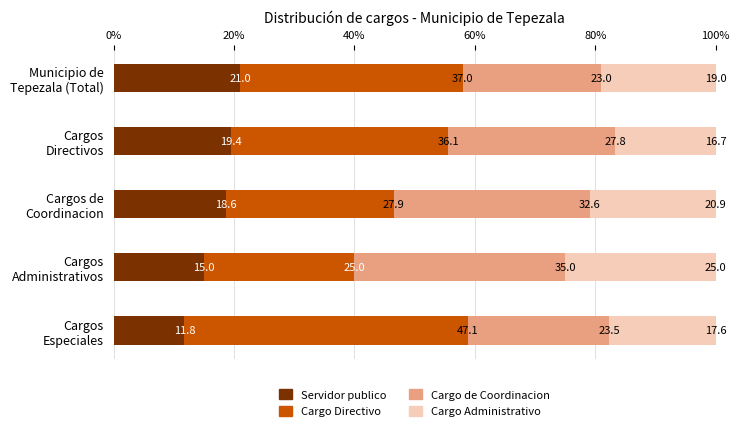

What is the average value of the Servidor publico series?

17.2